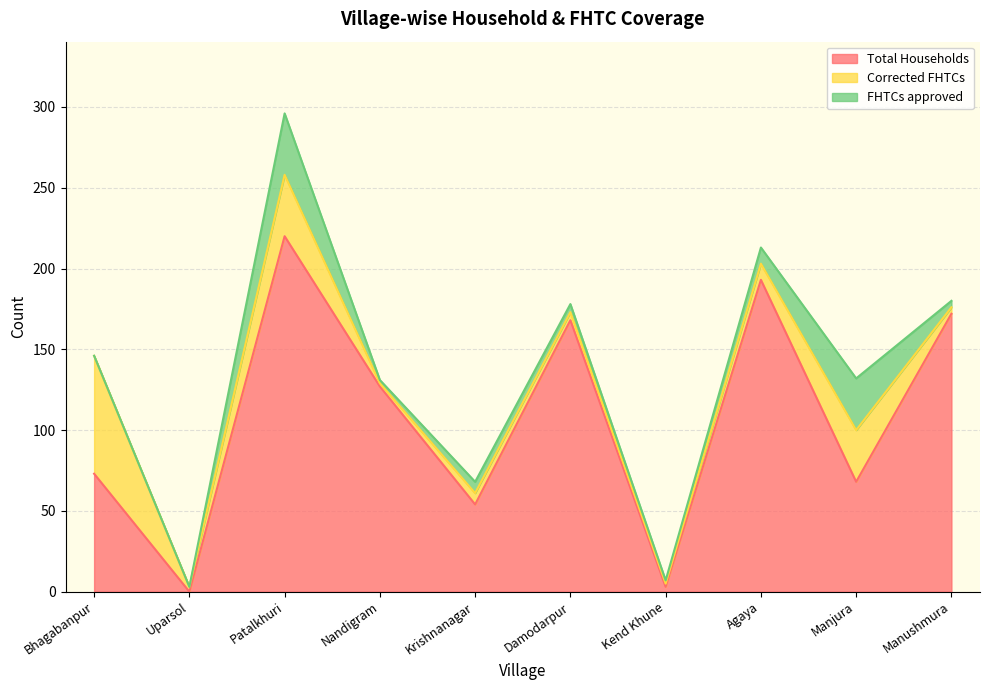

Is the value of Corrected FHTCs at Manjura greater than the value of FHTCs approved at Manjura?

No